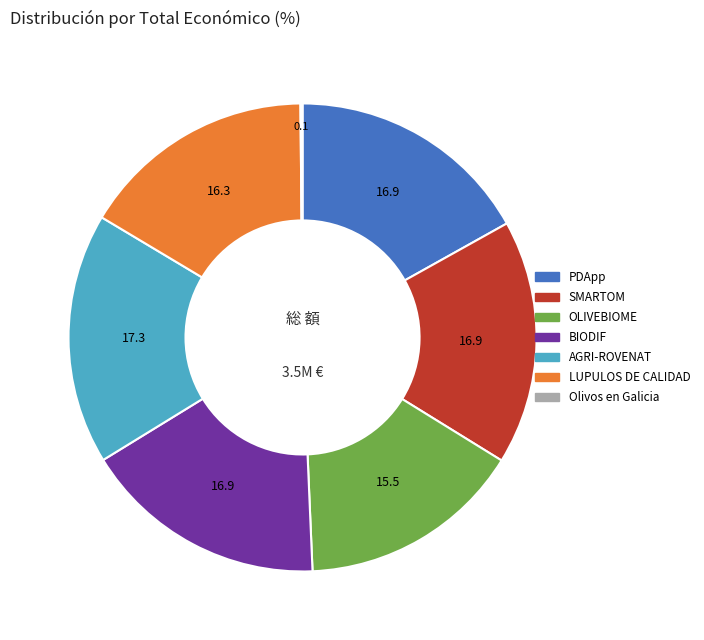

Does BIODIF account for over 50% of the chart?

No